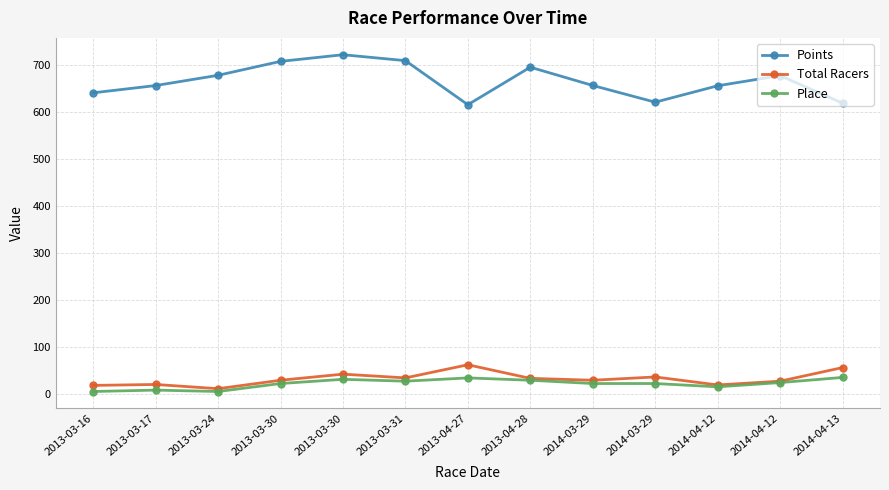

What is the label of the 4th point from the right?

2014-03-29